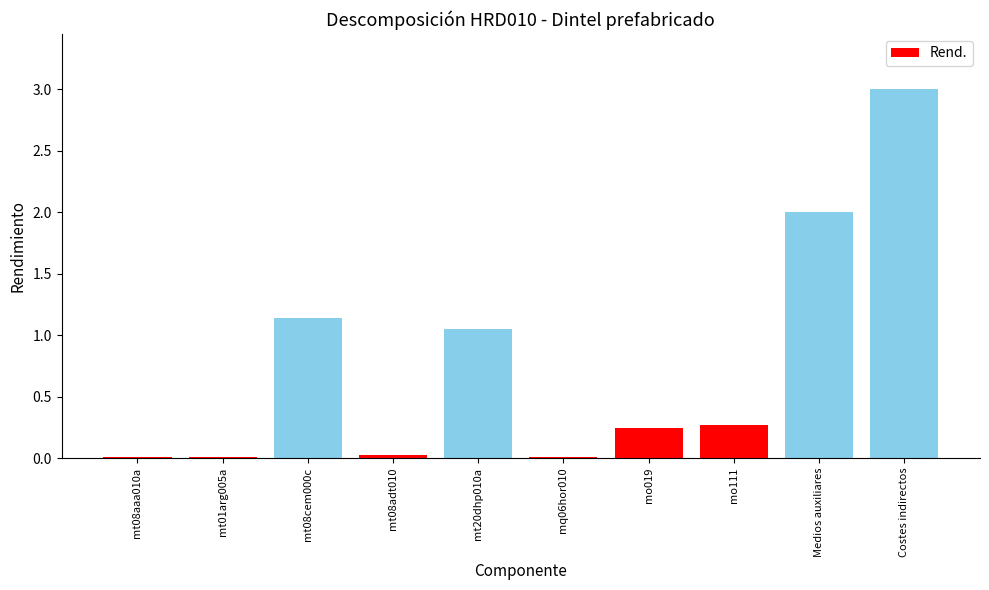

Which category has the highest value across all series?

Costes indirectos